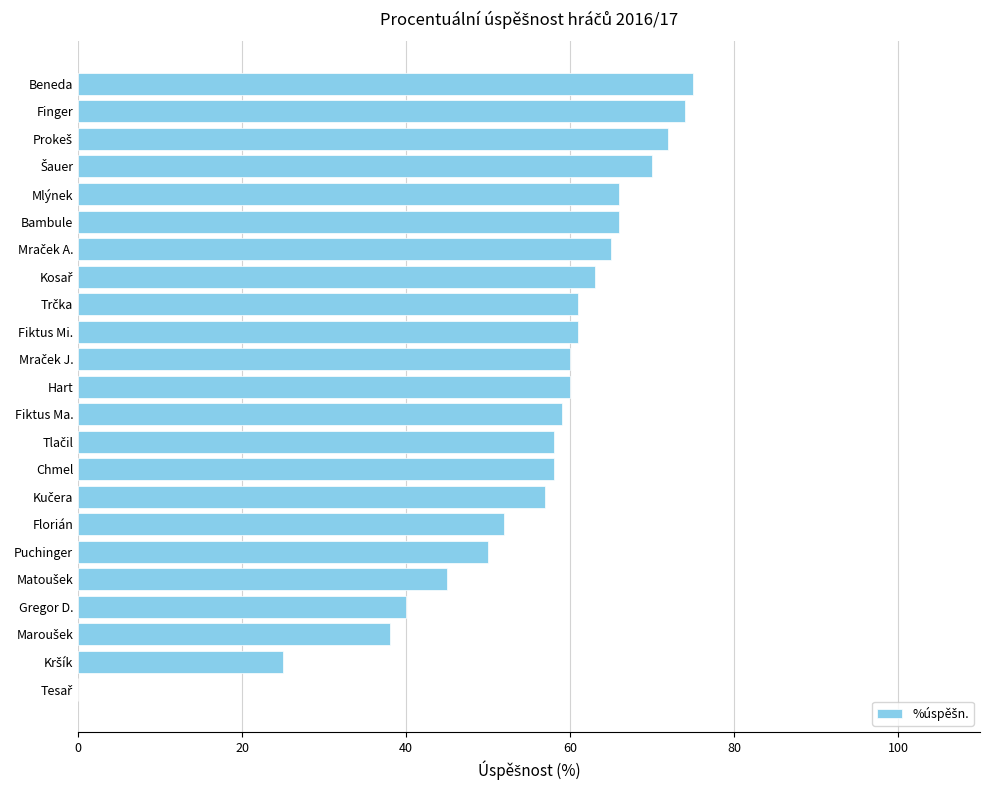

What is the sum of the values at Fiktus Mi. and Fiktus Ma.?

120